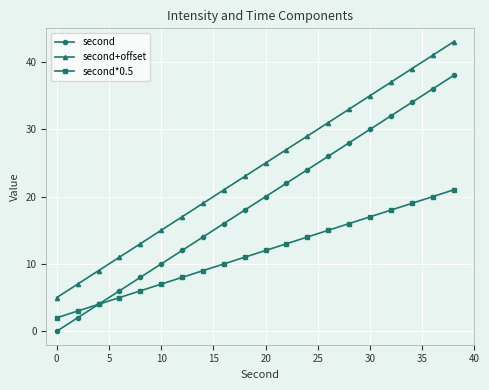

What is the greatest value displayed?

43